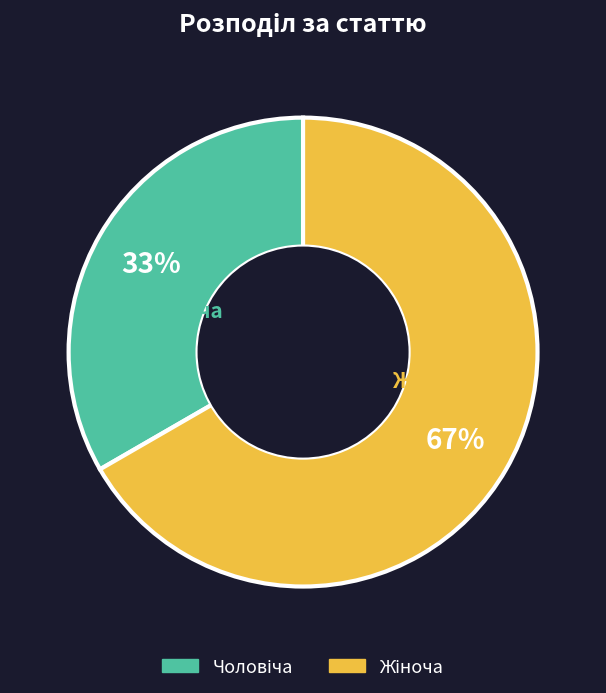

To the nearest percent, what is the average slice percentage?

50%